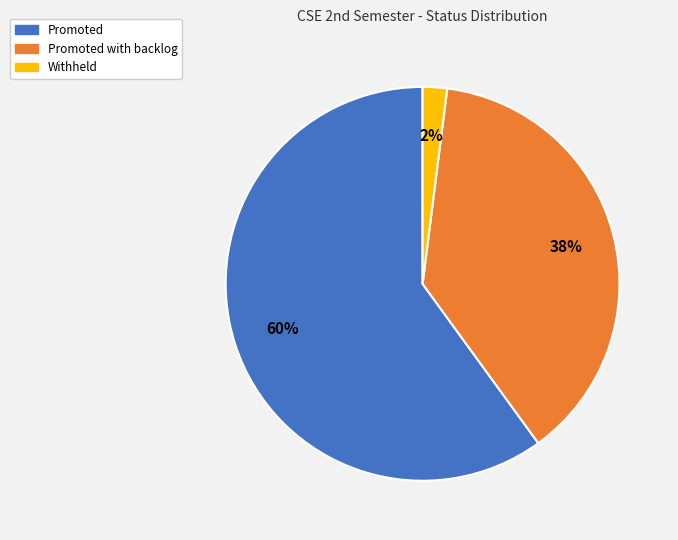

Is there a majority slice in this chart?

Yes